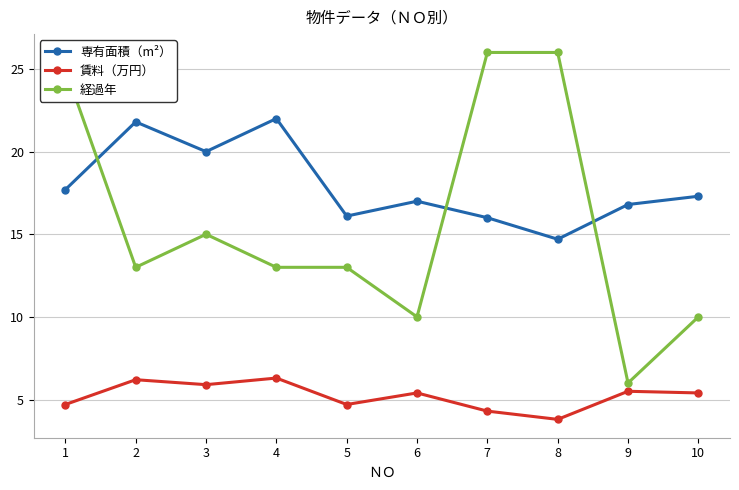

In 専有面積（m²）, how many points are lower than both neighbors (excluding endpoints)?

3